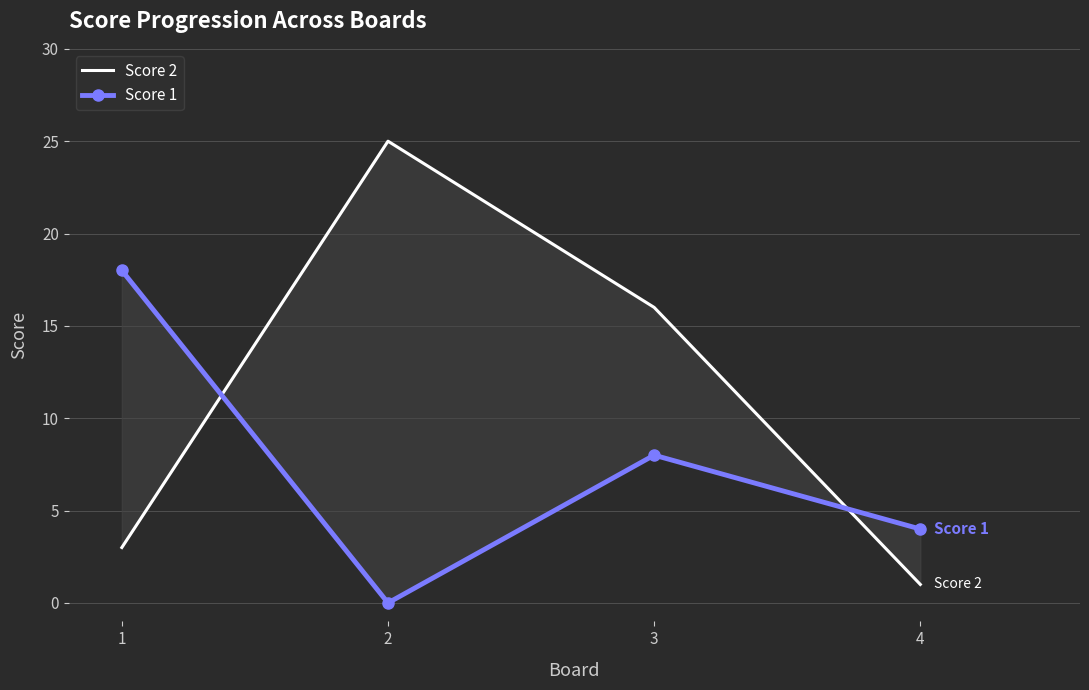

How many interior local peaks does the Score 2 series have?

1